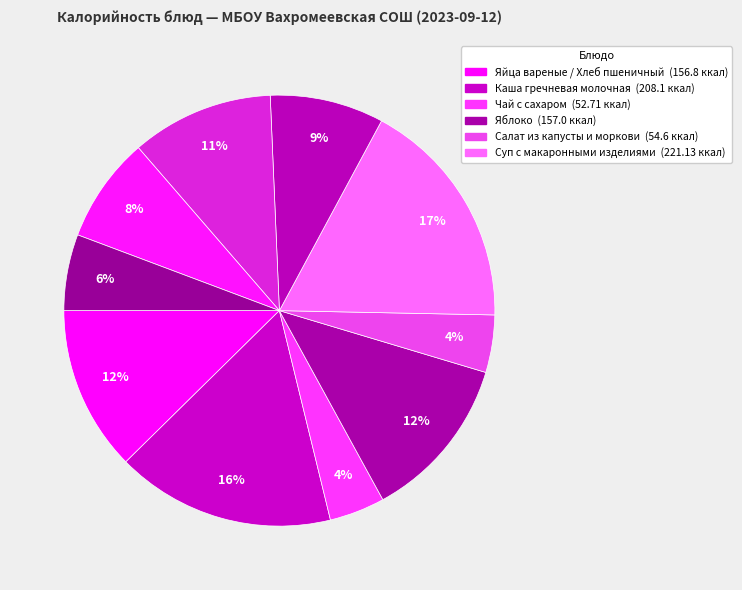

How many segments does this pie chart have?

10